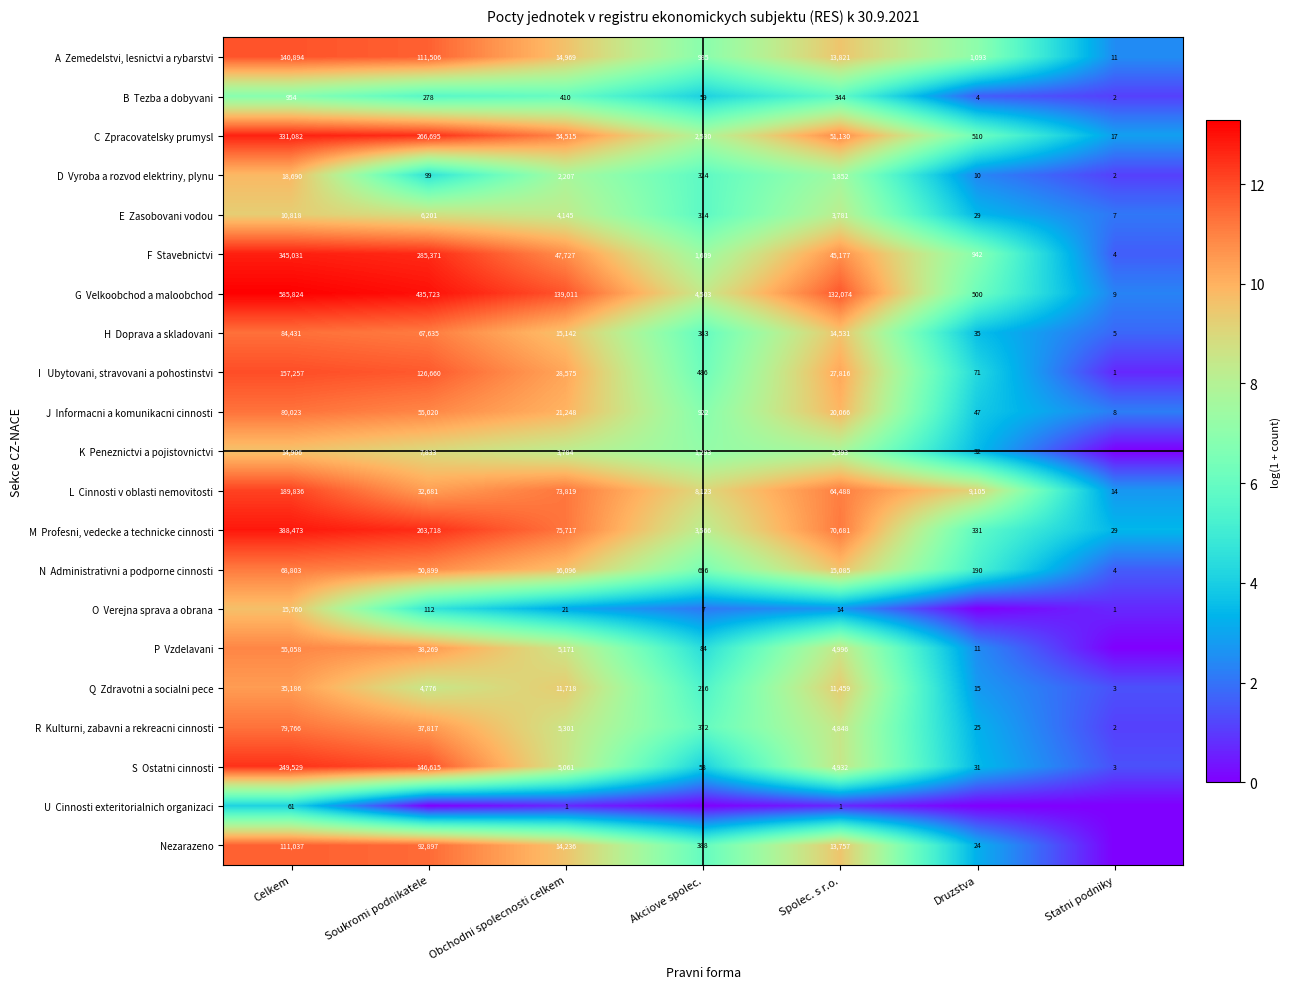

At which category does the chart reach its peak across all series?

Celkem